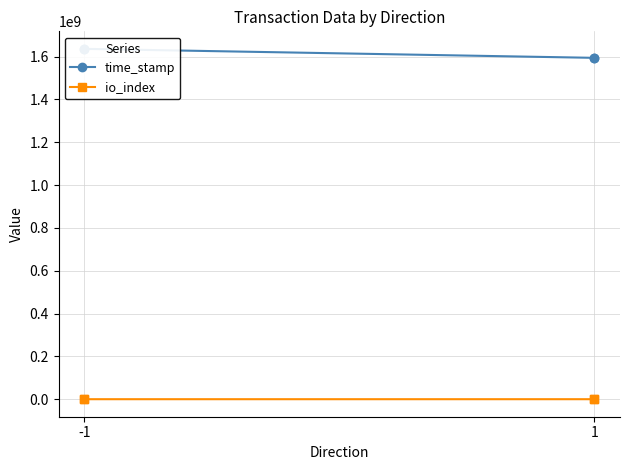

At which category is the sum across all series the highest?

-1